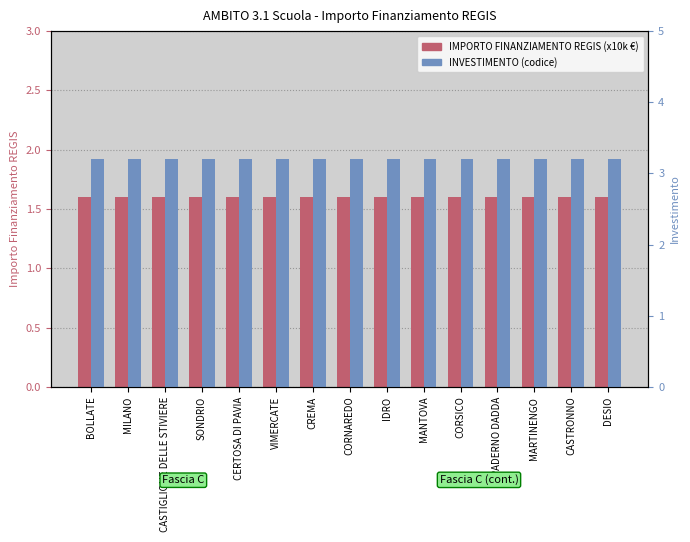

What is the label of the 3rd bar from the left?

CASTIGLIONE DELLE STIVIERE